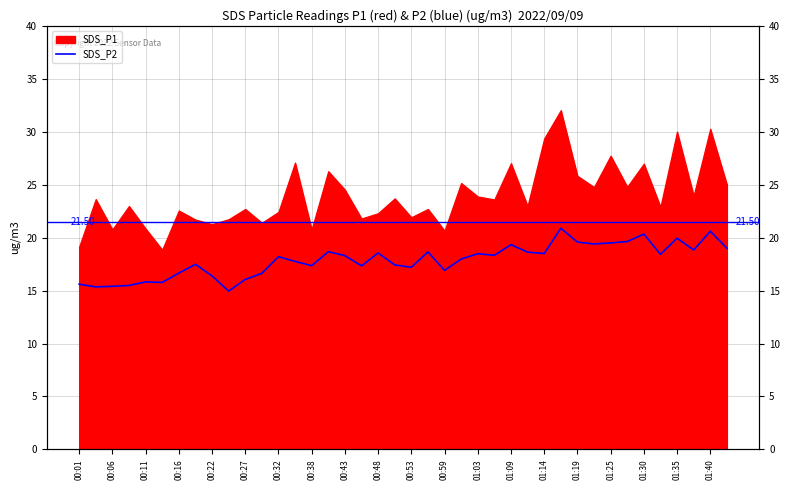

At which category does the chart reach its peak across all series?

29